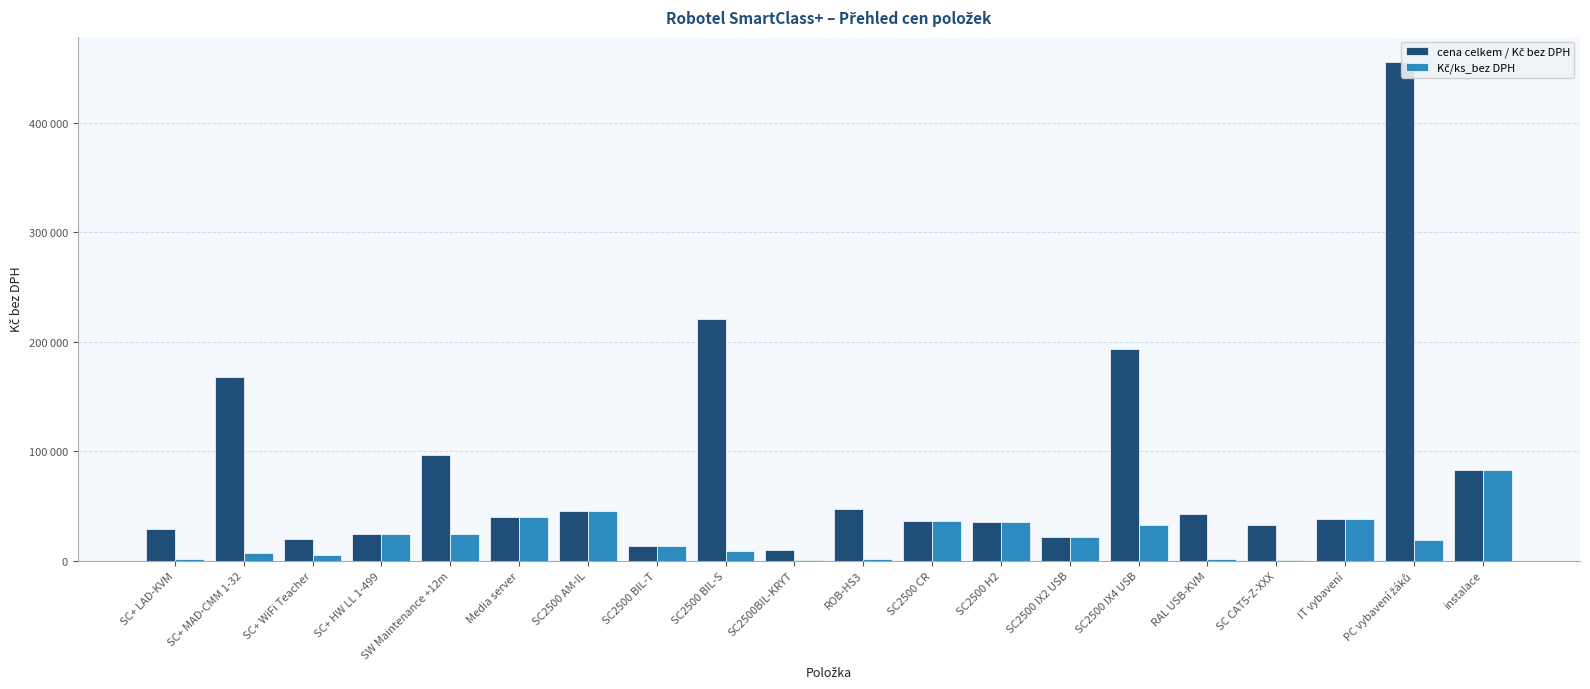

At how many categories does at least one series exceed 403948?

1